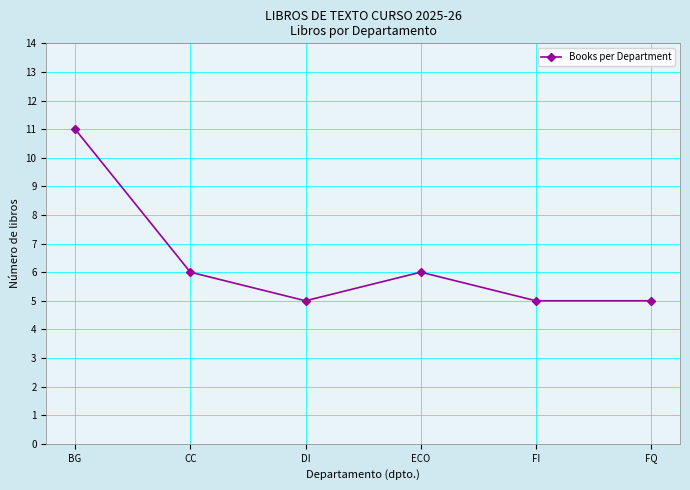

Is this an area chart (filled region under the line)?

No